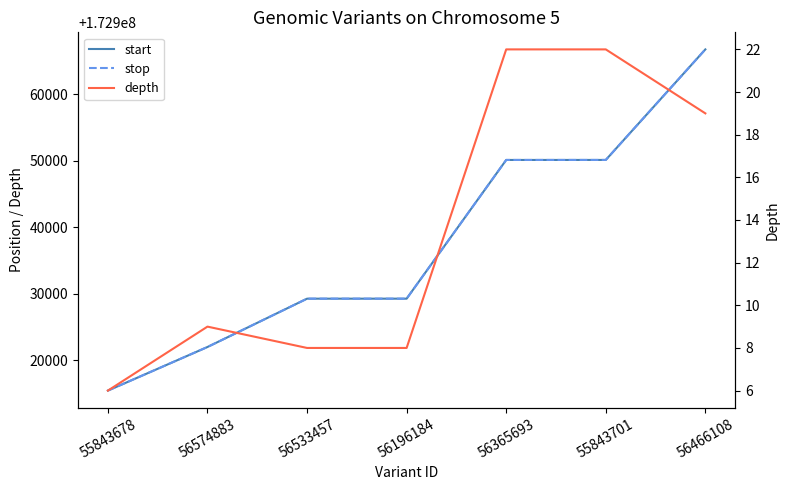

Between 55843678 and 56196184, which series saw the biggest shift?

start